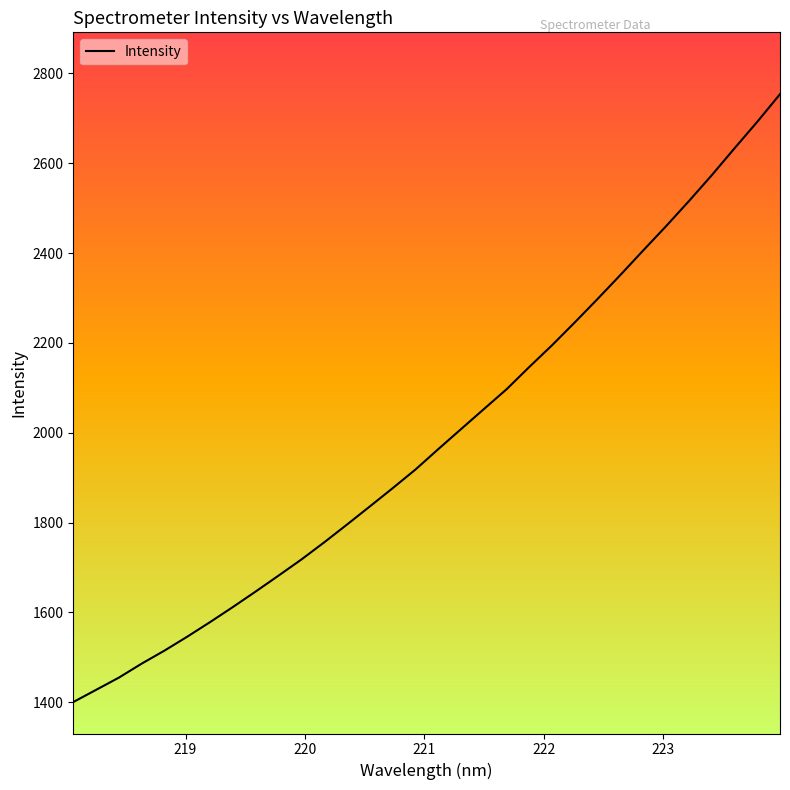

What is the maximum value shown in the chart?

2753.9